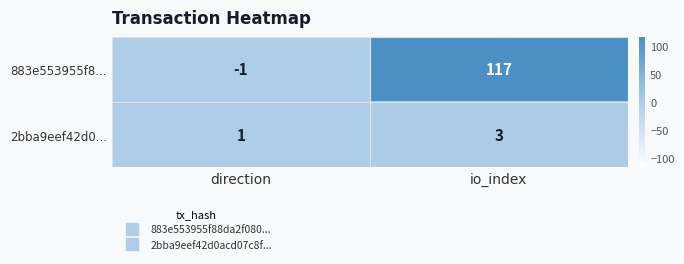

Which series has the largest range (max minus min)?

883e553955f8...